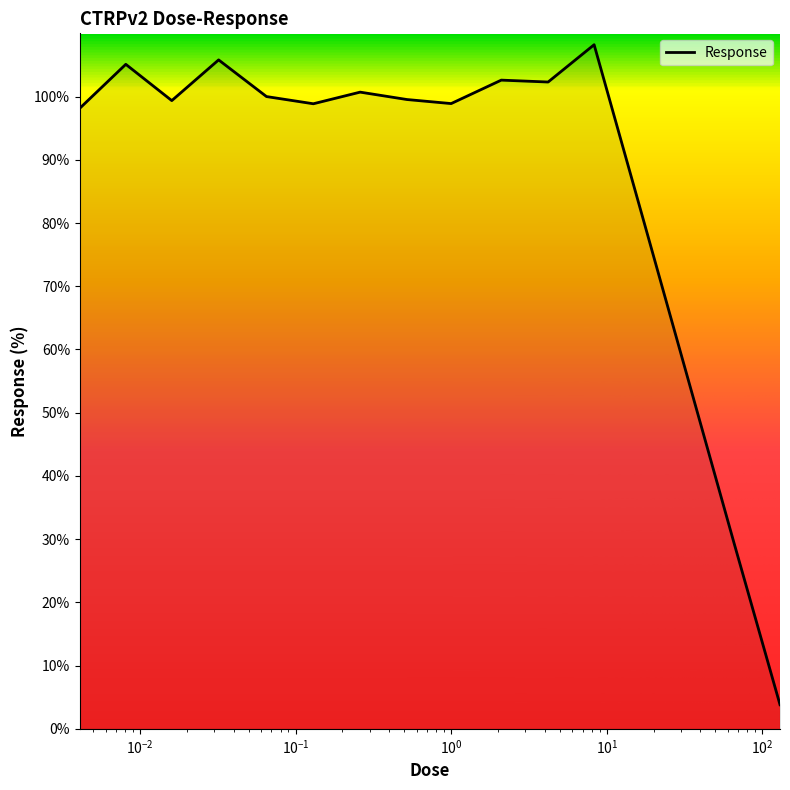

What is the greatest value displayed?

108.2